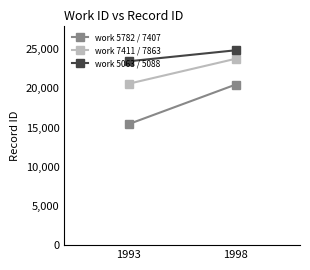

What is the smallest value displayed?

15428